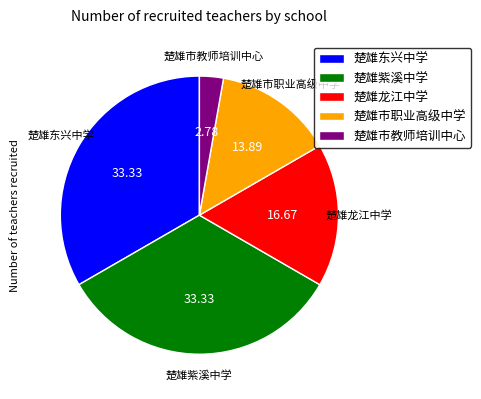

Is the sum of 楚雄市教师培训中心 and 楚雄紫溪中学 greater than half?

No